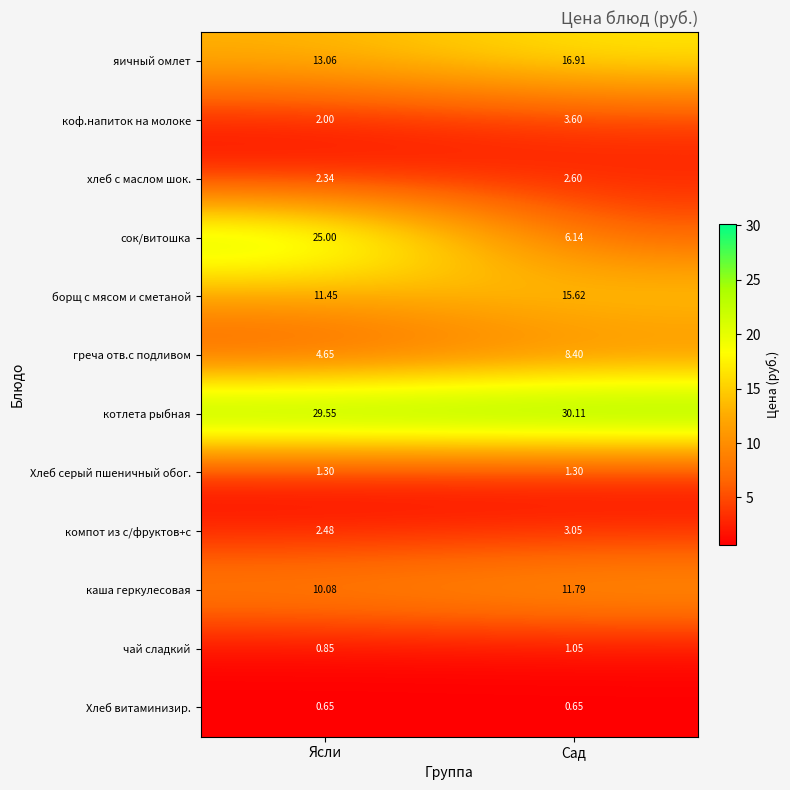

Which label corresponds to the largest value in the chart?

Сад